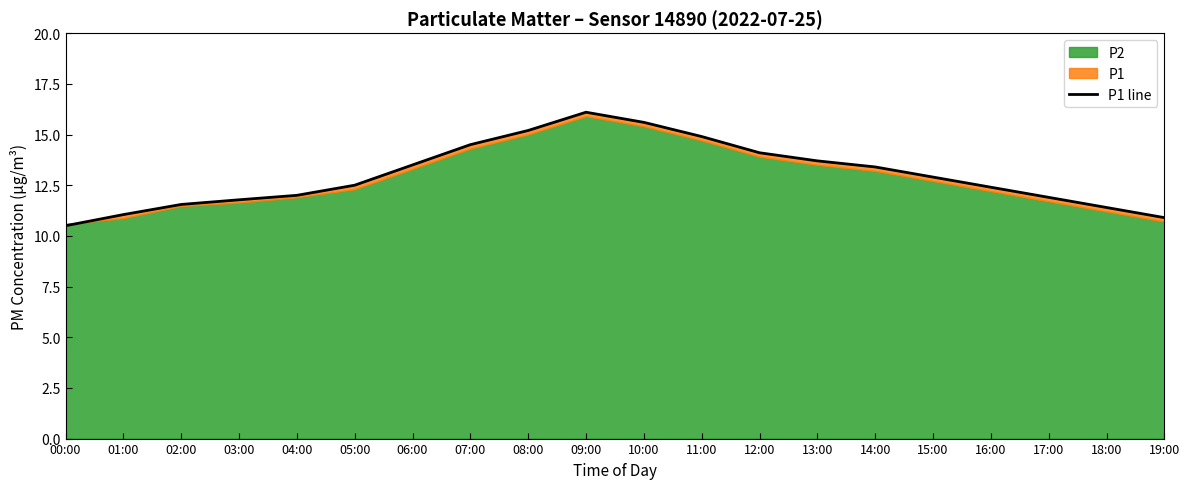

What is the average value?

13.0